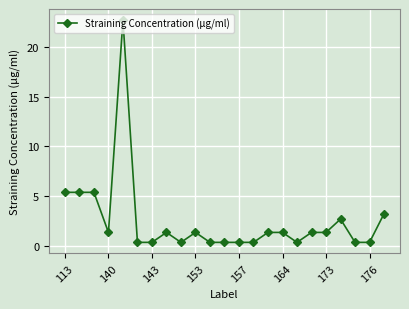

What is the value of the 8th point from the left?

1.3